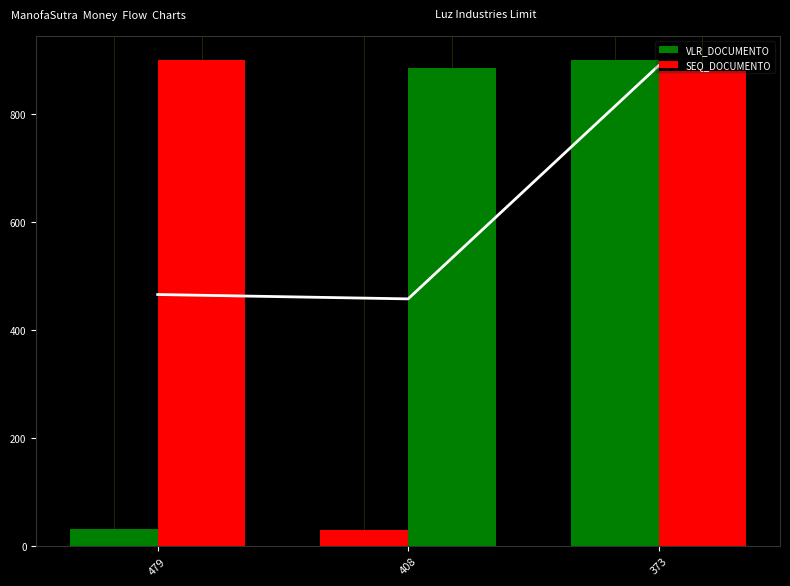

Which has a higher value, 479 or 373?

373